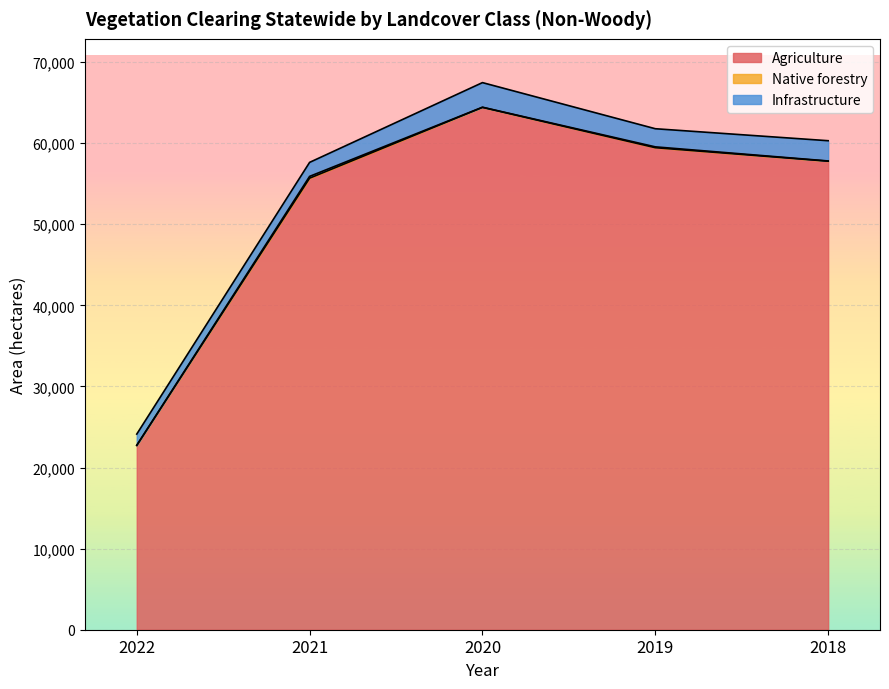

How many Infrastructure values are between 1728 and 2497?

3